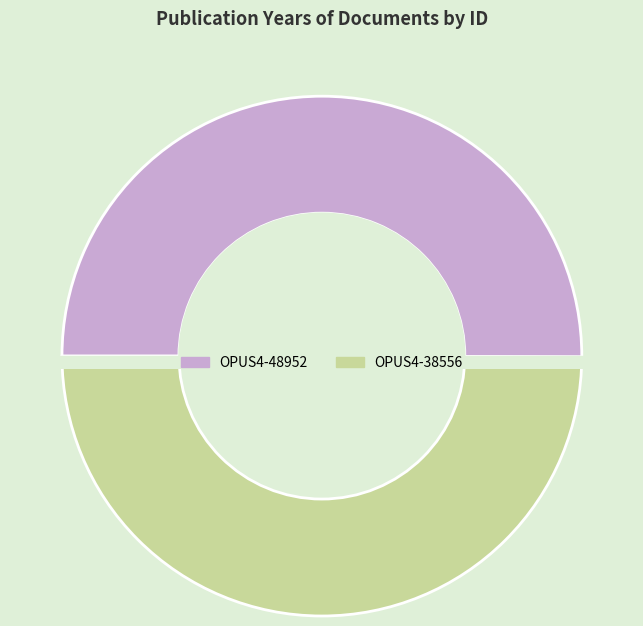

Is it true that OPUS4-48952 is 50% of the pie?

True